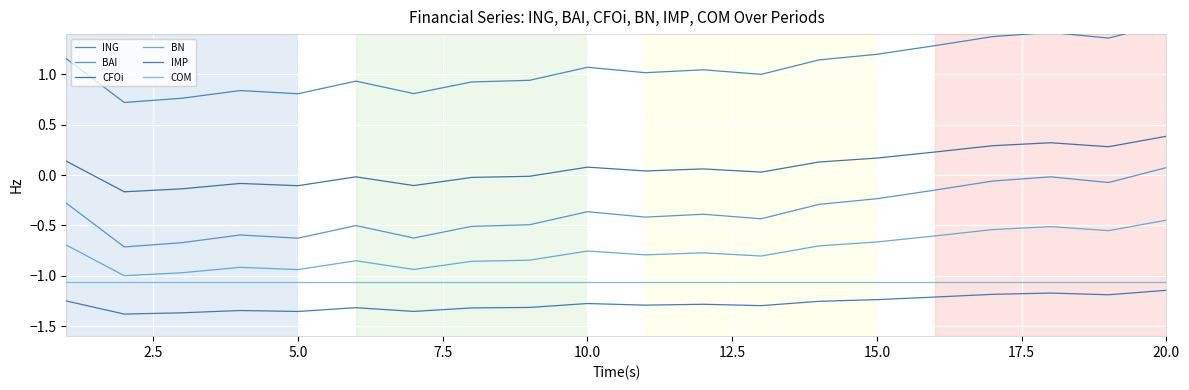

True or false: CFOi and BAI intersect in this chart.

False